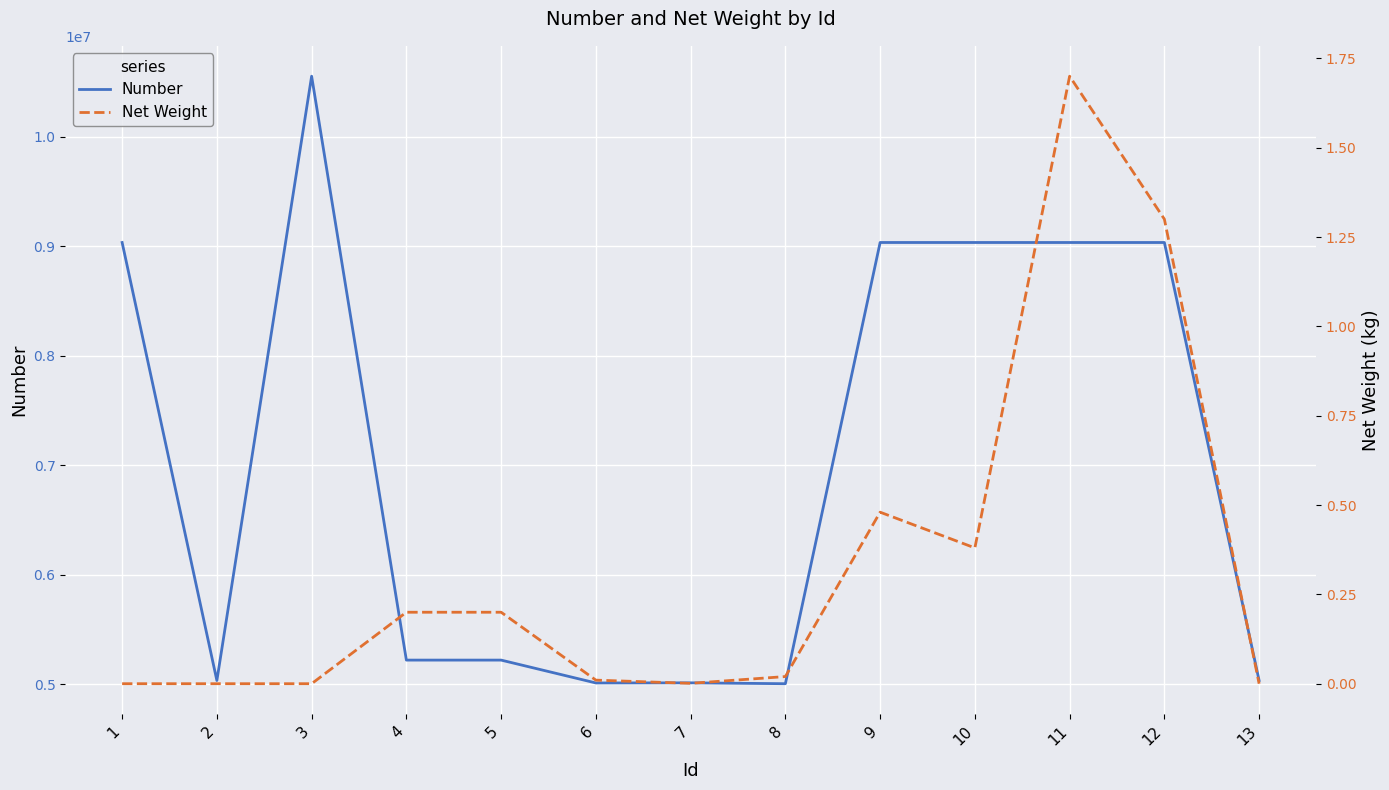

Reading right to left, what are all the values shown in this chart?

Number: 13=5034122.0	12=9032521.0	11=9032530.0	10=9032631.0	9=9032601.0	8=5005128.0	7=5013101.0	6=5011910.0	5=5220603.0	4=5220601.0	3=10550510.0	2=5034234.0	1=9032577.0
Net Weight: 13=0.0	12=1.3	11=1.7	10=0.4	9=0.5	8=0.0	7=0.0	6=0.0	5=0.2	4=0.2	3=0.0	2=0.0	1=0.0